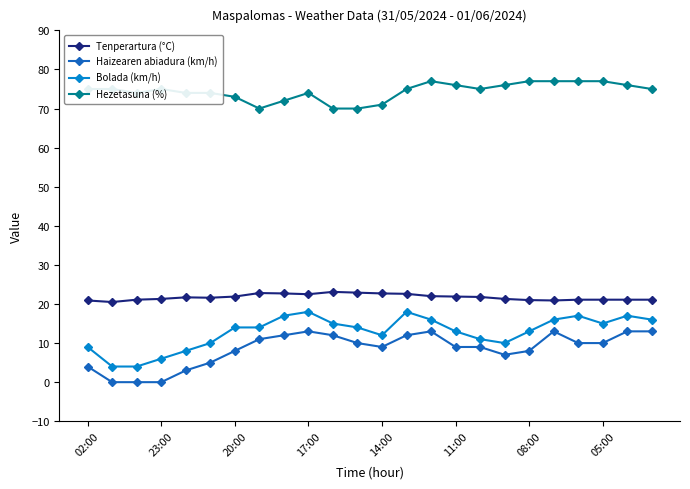

At how many categories does at least one series exceed 14?

24